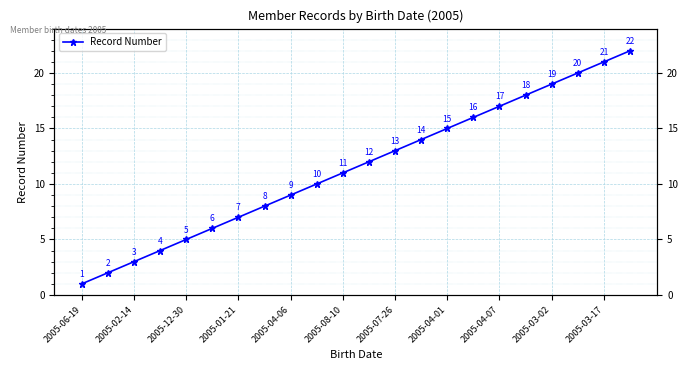

Which label corresponds to the smallest value in the chart?

2005-06-19